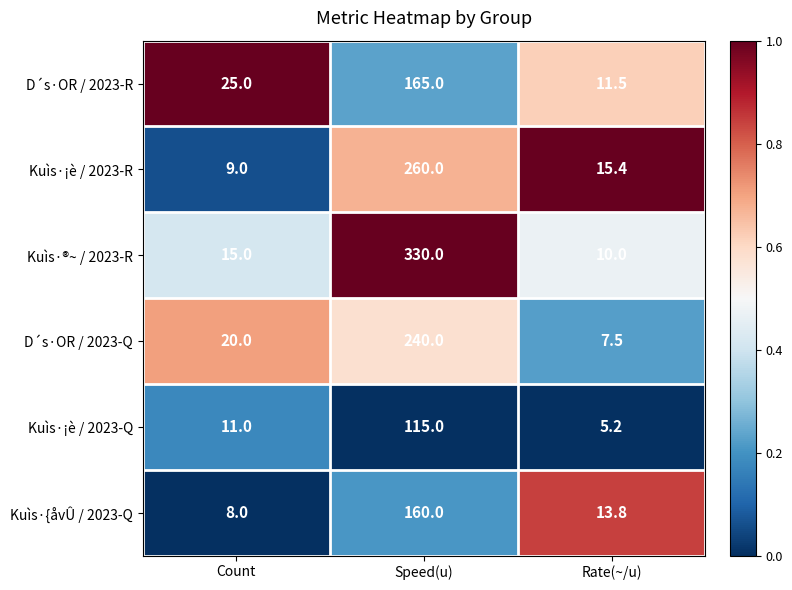

What is the approximate value of Kuìs·¡è / 2023-R at Rate(~/u)?

15.4